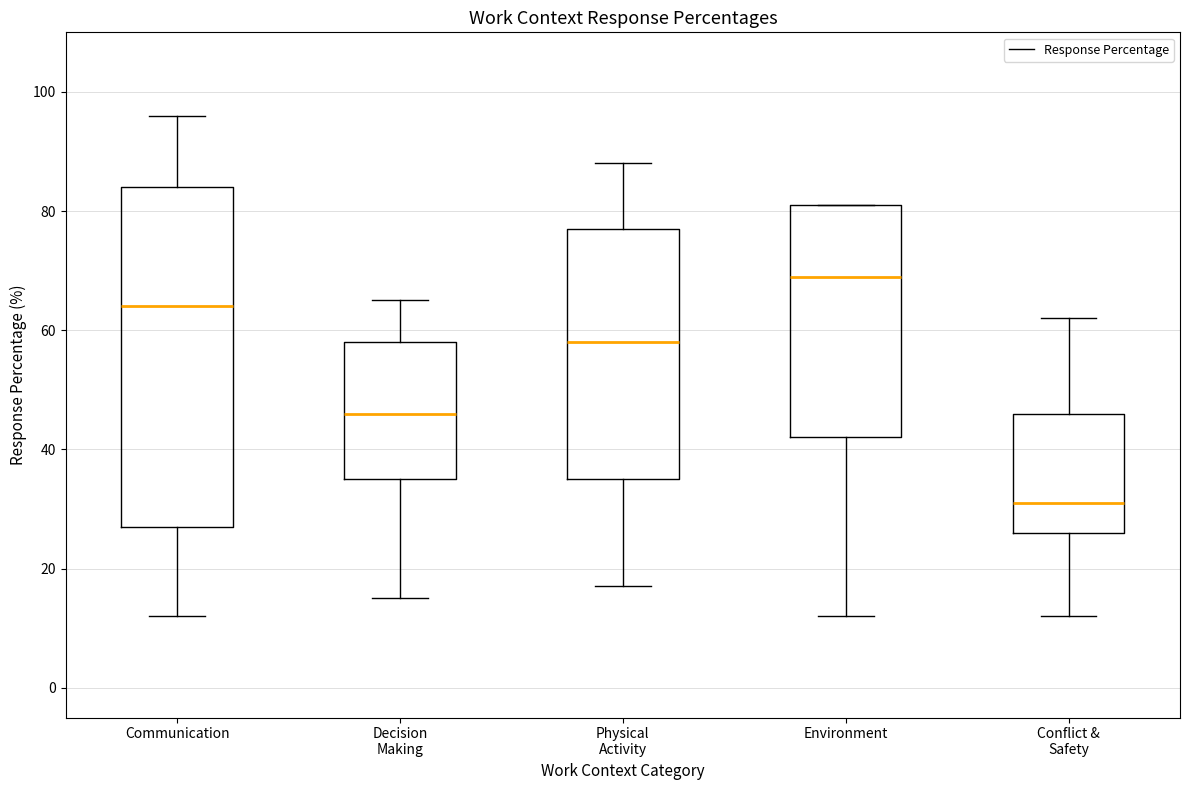

Reading left to right, transcribe this box plot: for each box, give where its median line is, the range the box spans, and where its two whiskers end, as read against the y-axis. The values are not printed on the chart, so give them approximately, as read against the axis.

Communication: median 64, box 28 to 84, whiskers 12 to 96
Decision Making: median 46, box 36 to 58, whiskers 16 to 66
Physical Activity: median 58, box 36 to 78, whiskers 18 to 88
Environment: median 70, box 42 to 82, whiskers 12 to 82
Conflict & Safety: median 32, box 26 to 46, whiskers 12 to 62